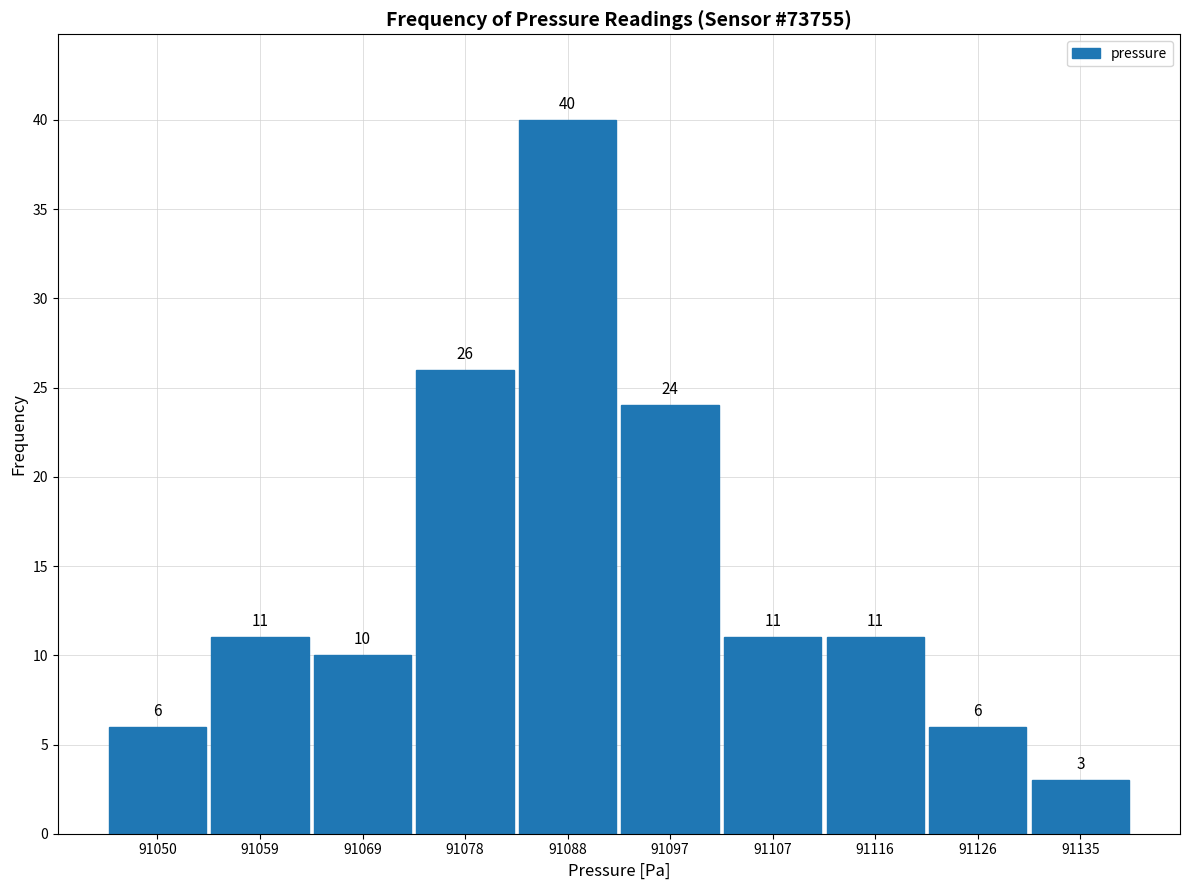

Over which range of the x-axis is the bar tallest?

91083.0 to 91092.5